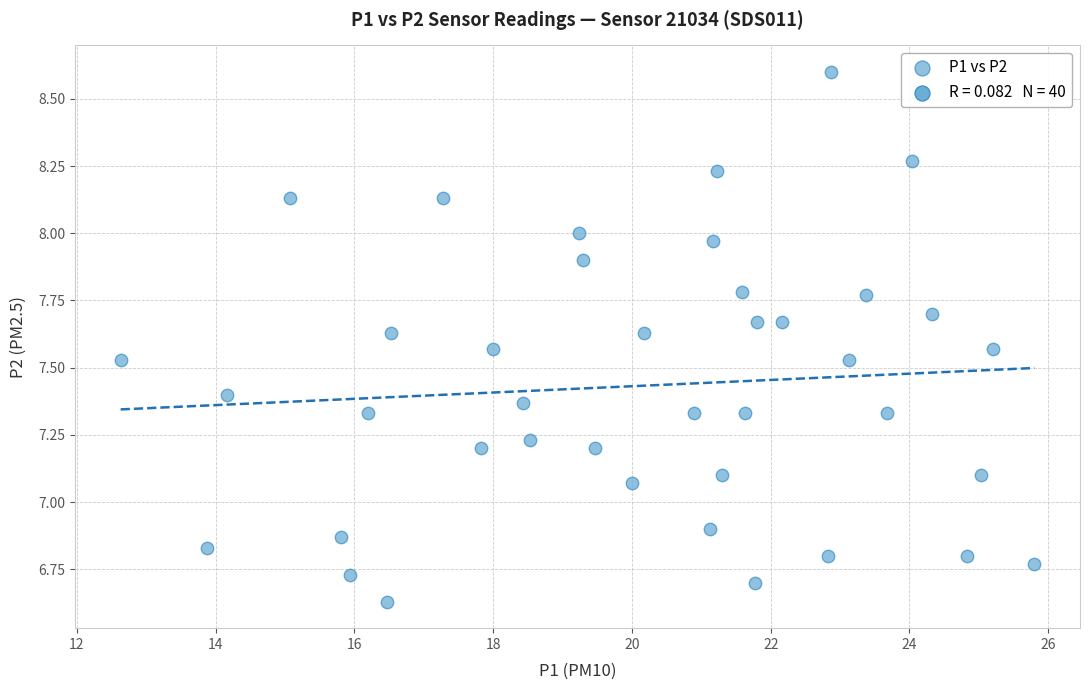

What is the range of X values (max minus min)?

13.2